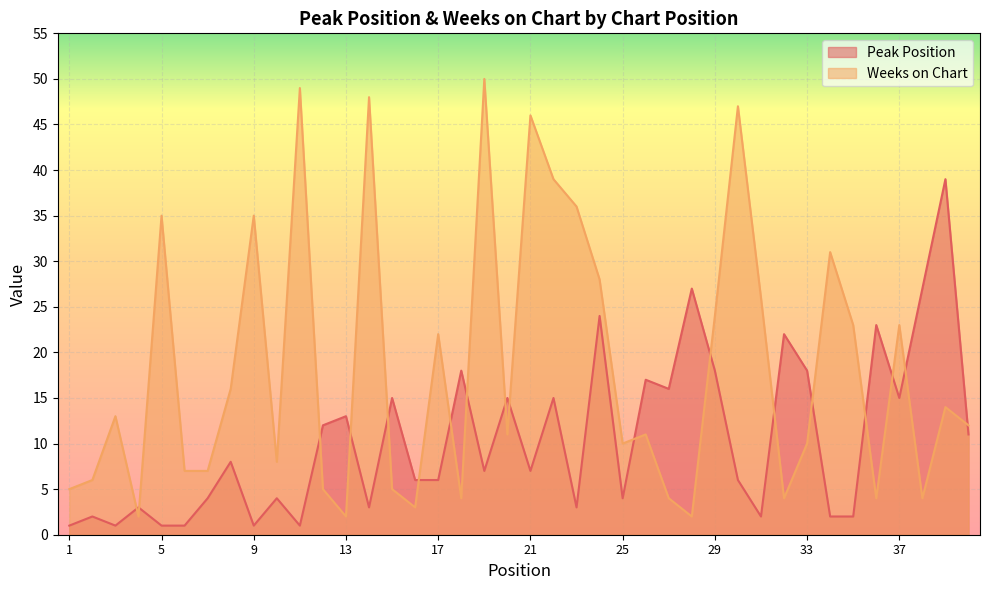

The value of Weeks on Chart at 10 is 11. True or false?

False